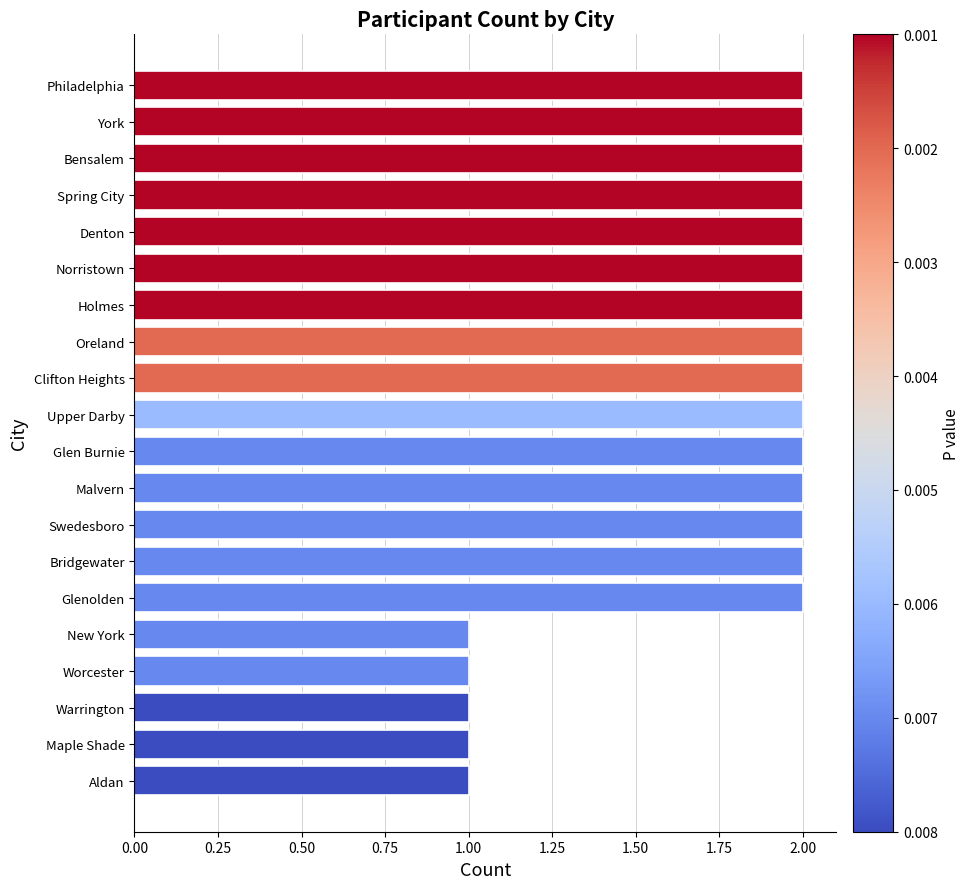

Approximately how many times larger is the value at Philadelphia compared to Glenolden?

1.0